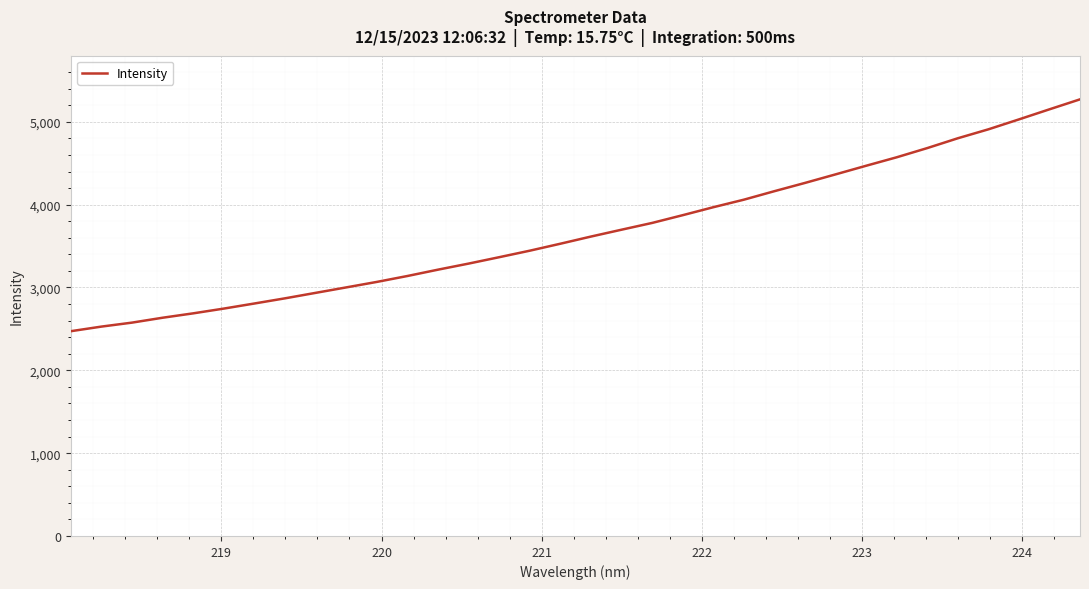

What is the greatest value displayed?

5271.4